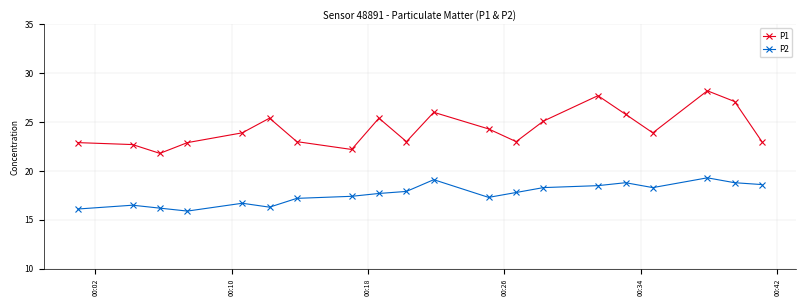

True or false: P2 has more than 0 points higher than both neighbors.

True